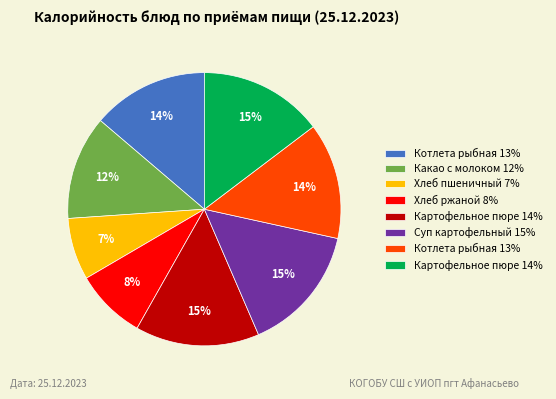

Does any single category account for the majority?

No